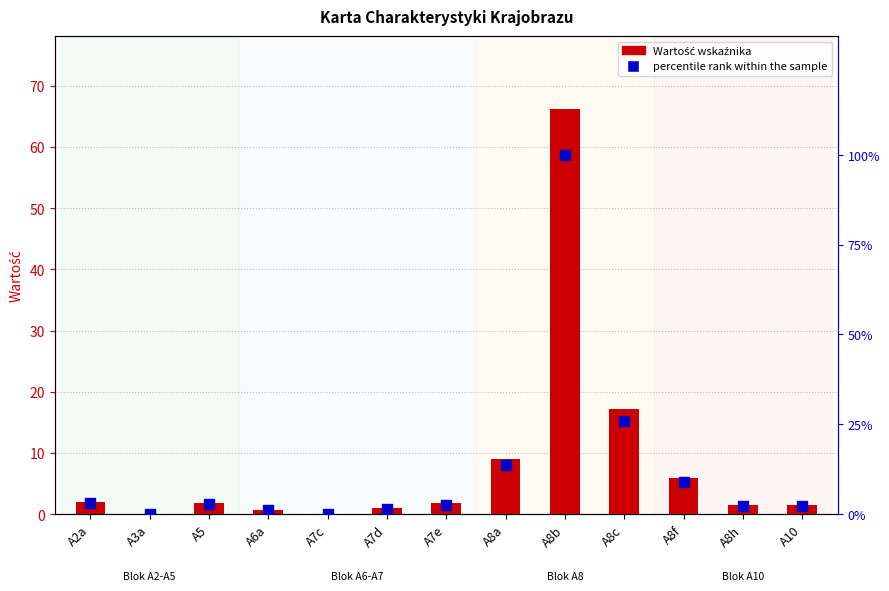

Which series has the largest total across all categories?

percentile rank within the sample